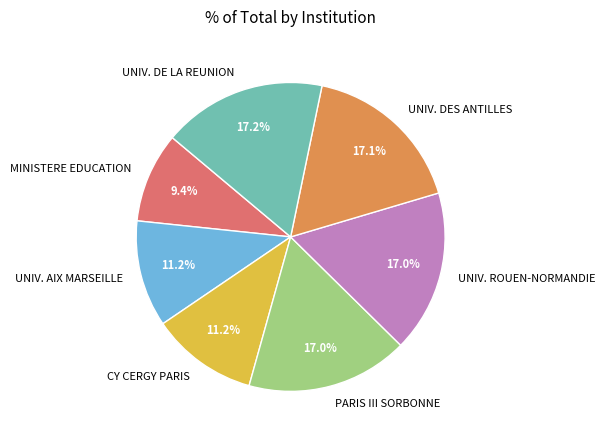

Combined, what portion of the pie is UNIV. AIX MARSEILLE and UNIV. DES ANTILLES?

28.3%